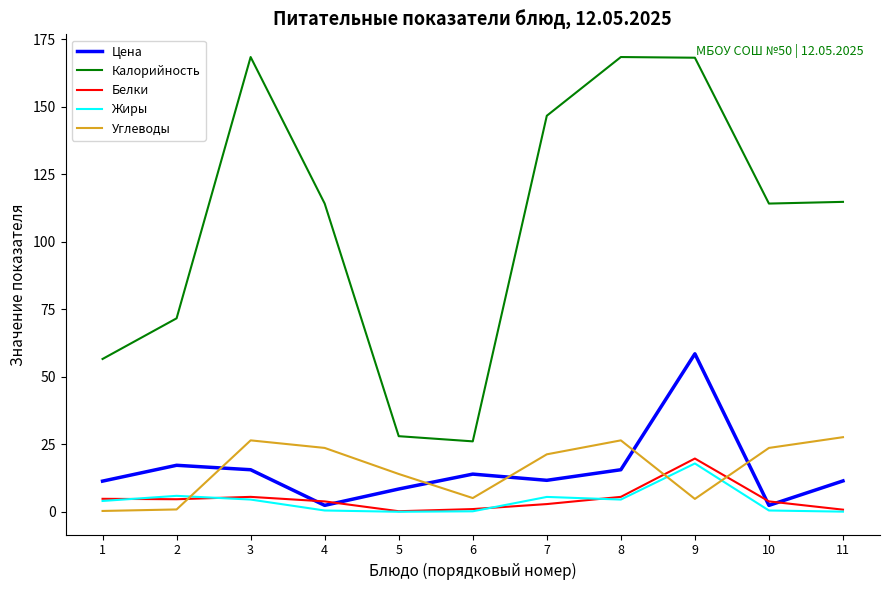

What is the spread (max minus min) of values at 9?

163.4